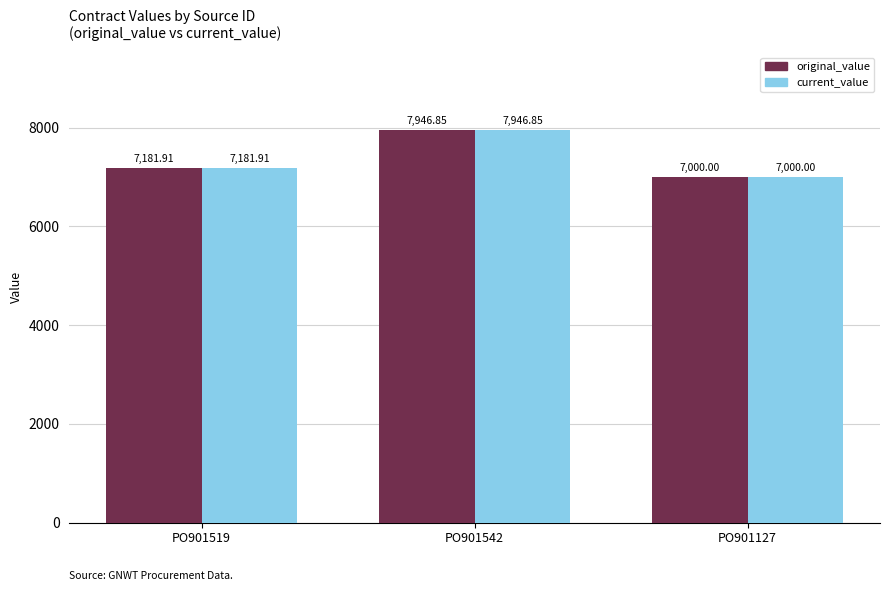

List the labels in order of current_value value, smallest first.

PO901127, PO901519, PO901542